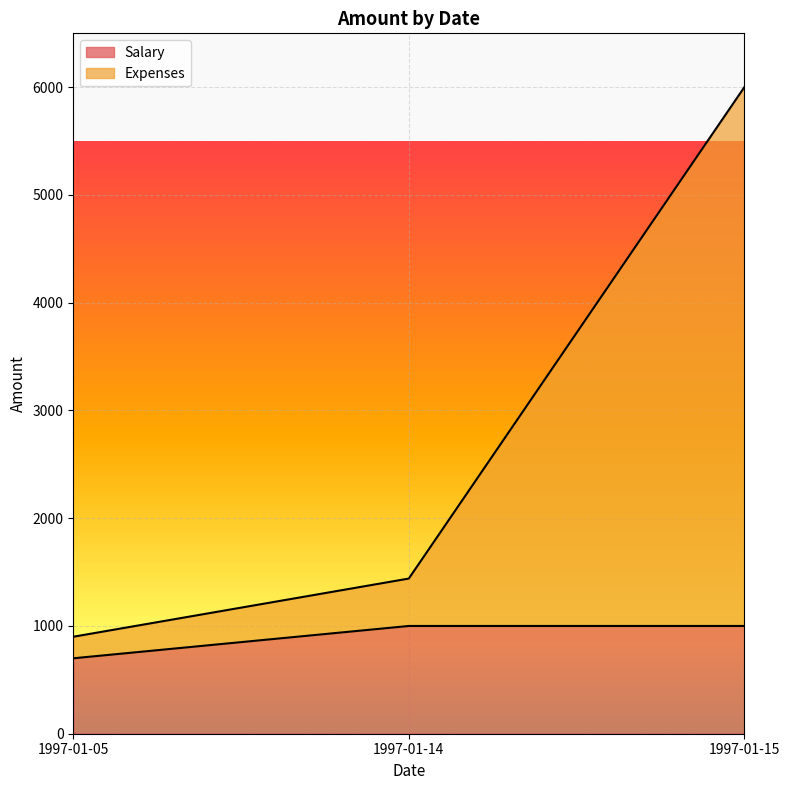

What is the value of the Salary point at the 1st from the left?

700